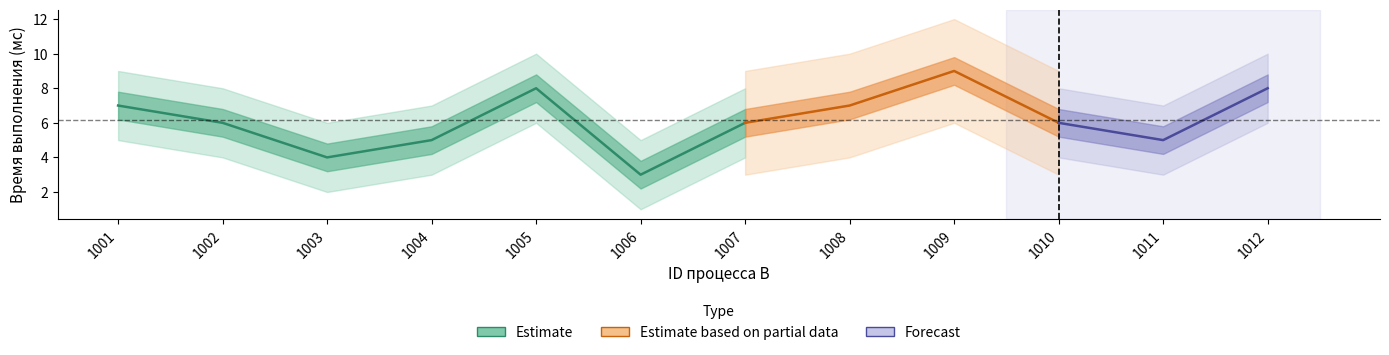

Reading left to right, extract all data points from this chart.

7	6	4	5	8	3	6	7	9	6	5	8